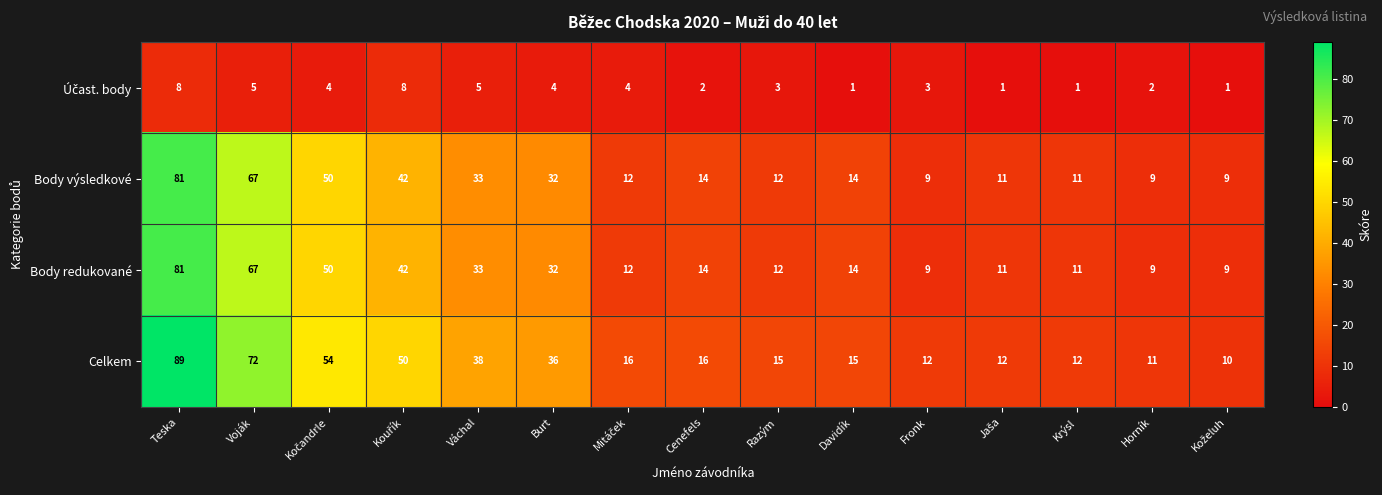

True or false: Body redukované has a value of 4 at Razým.

False